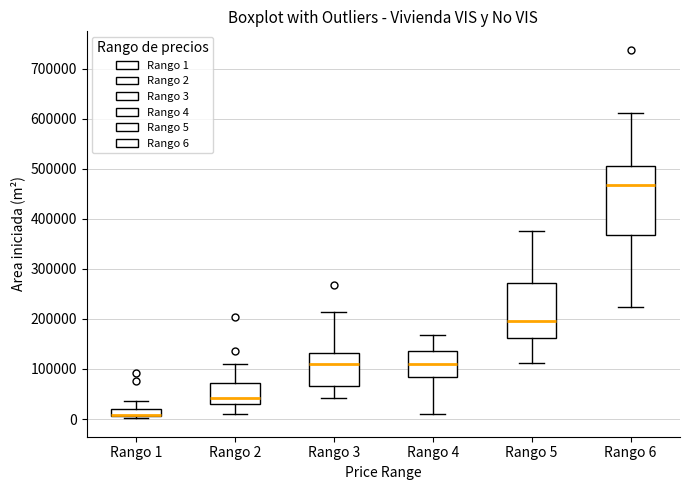

Where is the lower edge of the box for Rango 1 on the y-axis? The values are not printed on the chart, so give them approximately, as read against the axis.

10000